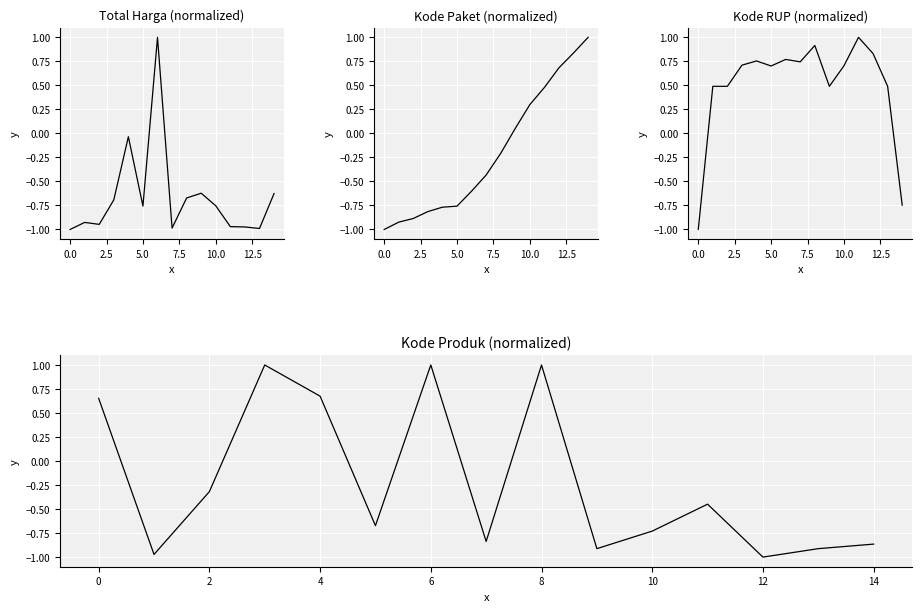

Which series has the largest range (max minus min)?

Total Harga